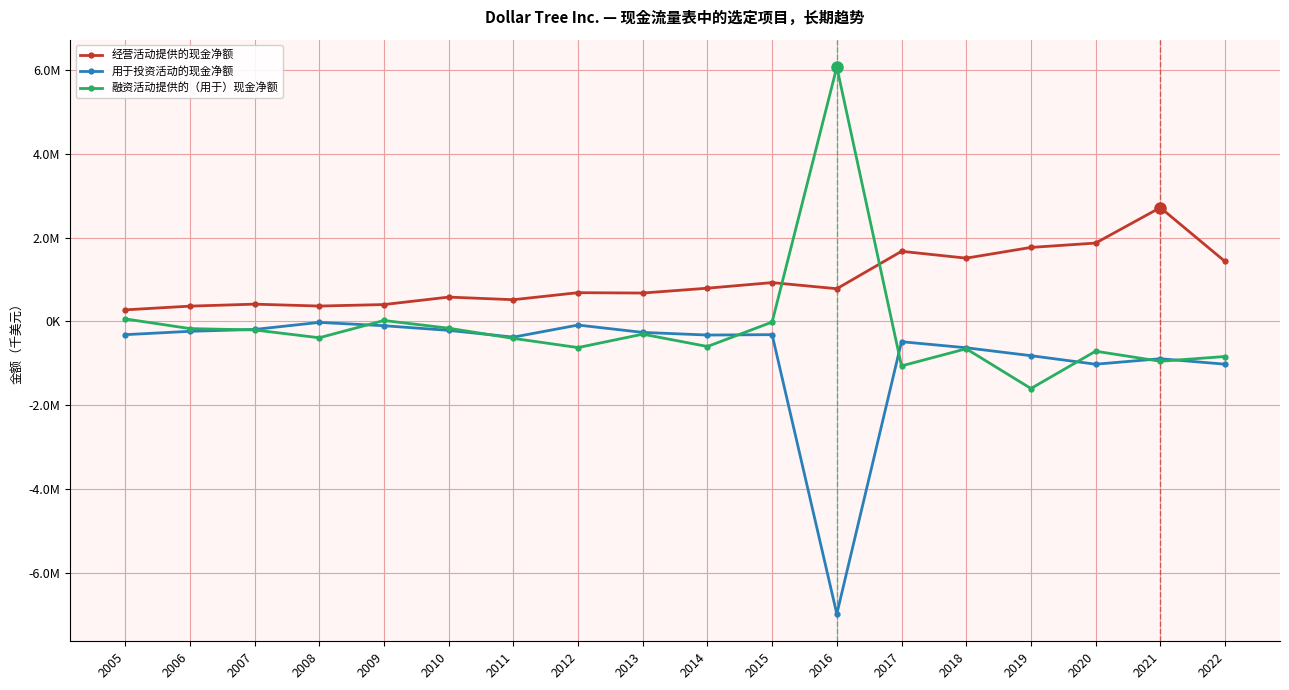

What are all the series names shown in the legend?

经营活动提供的现金净额, 用于投资活动的现金净额, 融资活动提供的（用于）现金净额